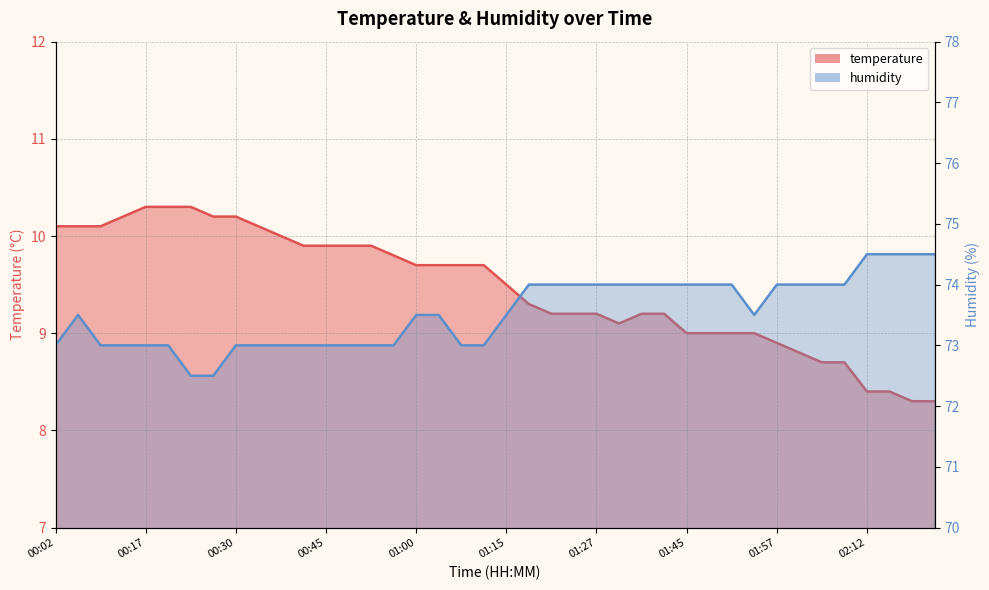

True or false: humidity has a value of 73.0 at 00:50.

True